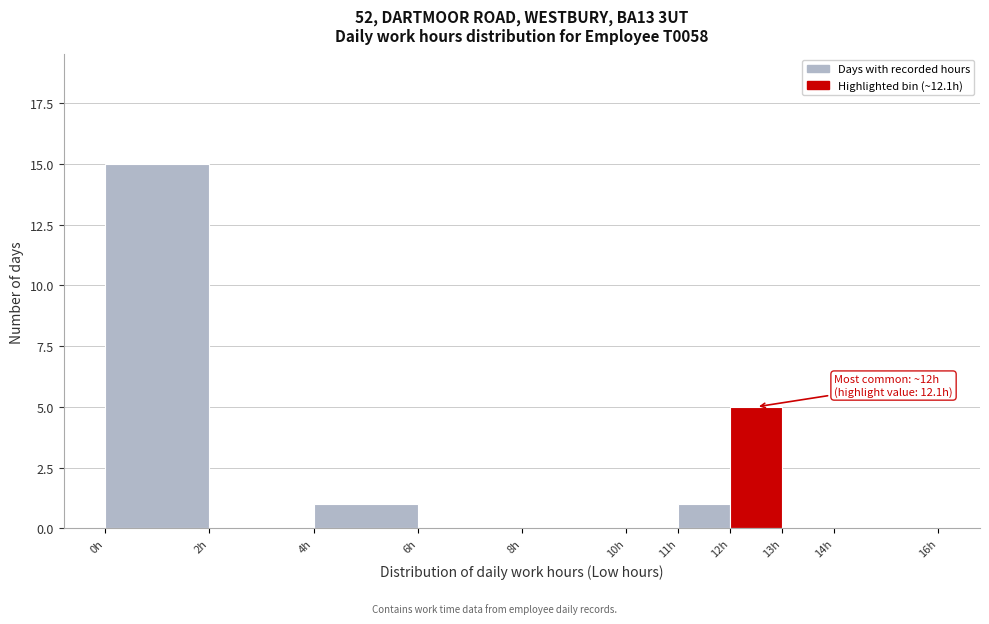

Which range on the x-axis has the tallest bar?

0 to 2